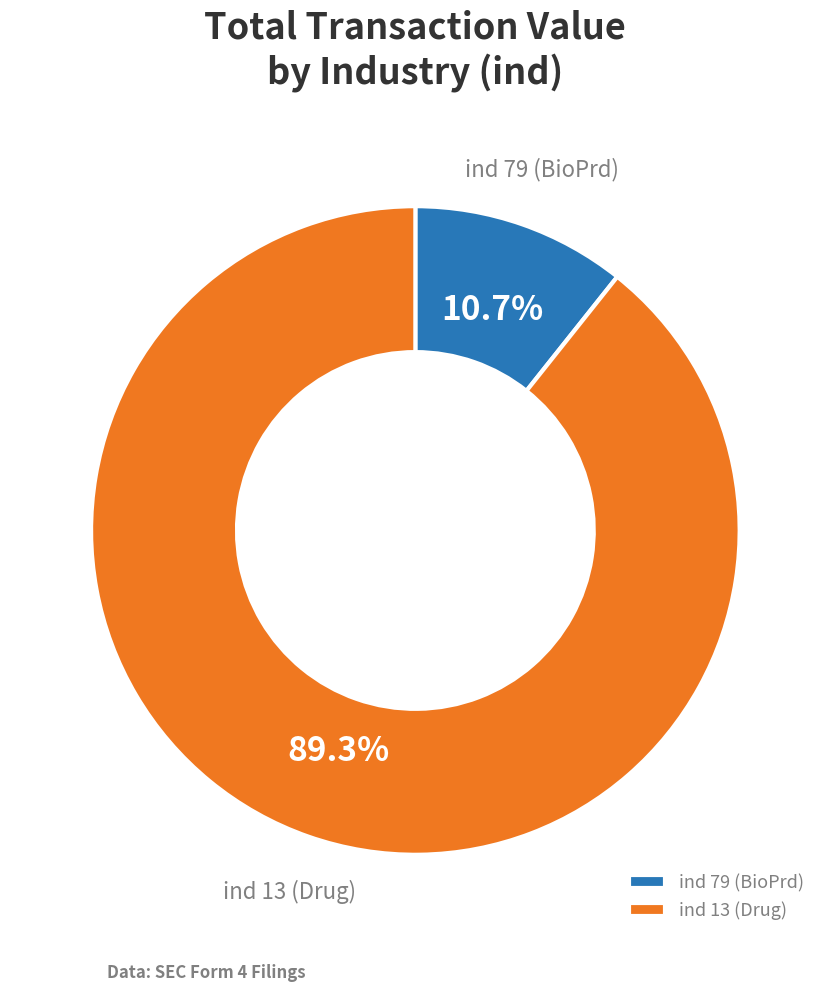

Is the sum of ind 13 (Drug) and ind 79 (BioPrd) greater than half?

Yes